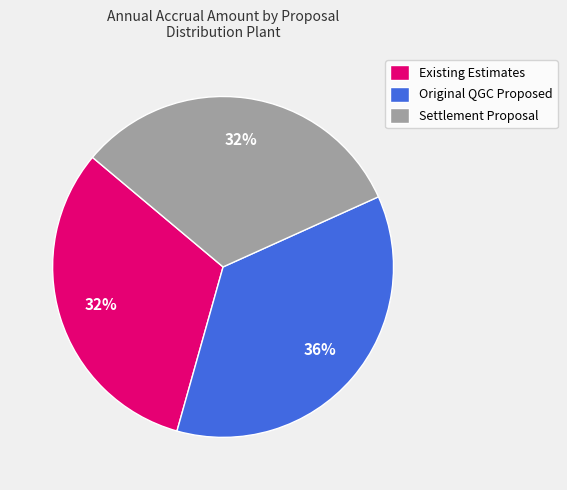

How many slices are in this pie chart?

3